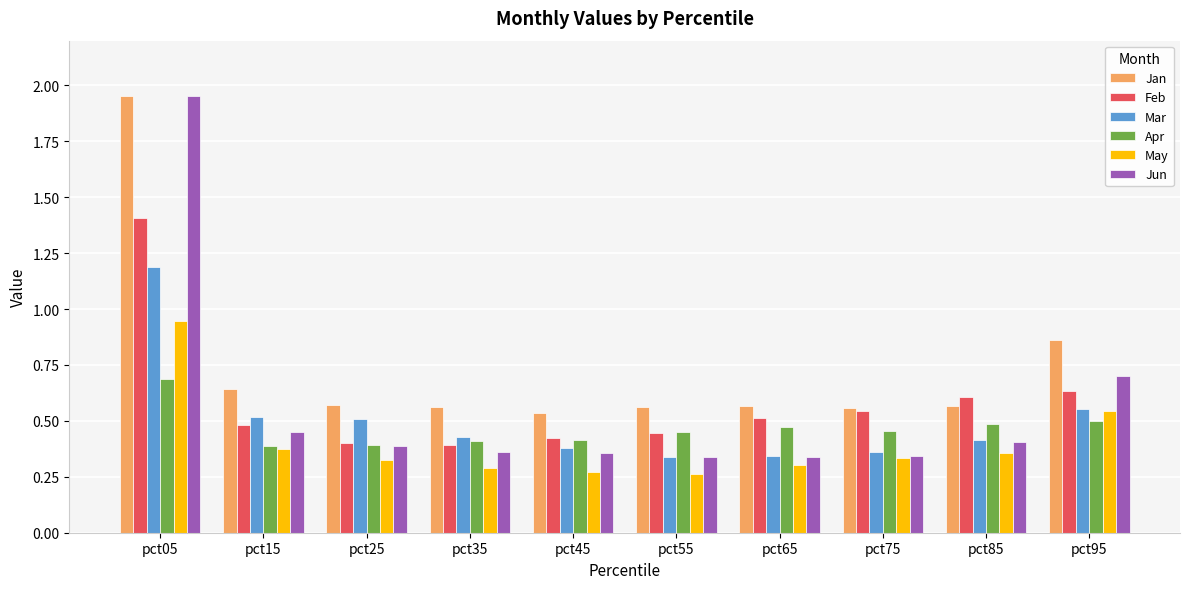

Which label corresponds to the largest value in the chart?

pct05